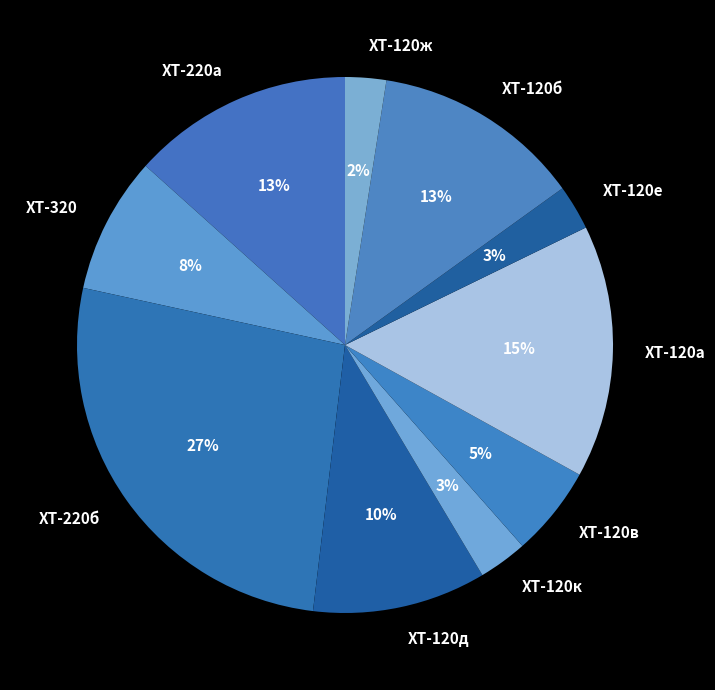

What is the largest slice in the pie chart?

ХТ-220б